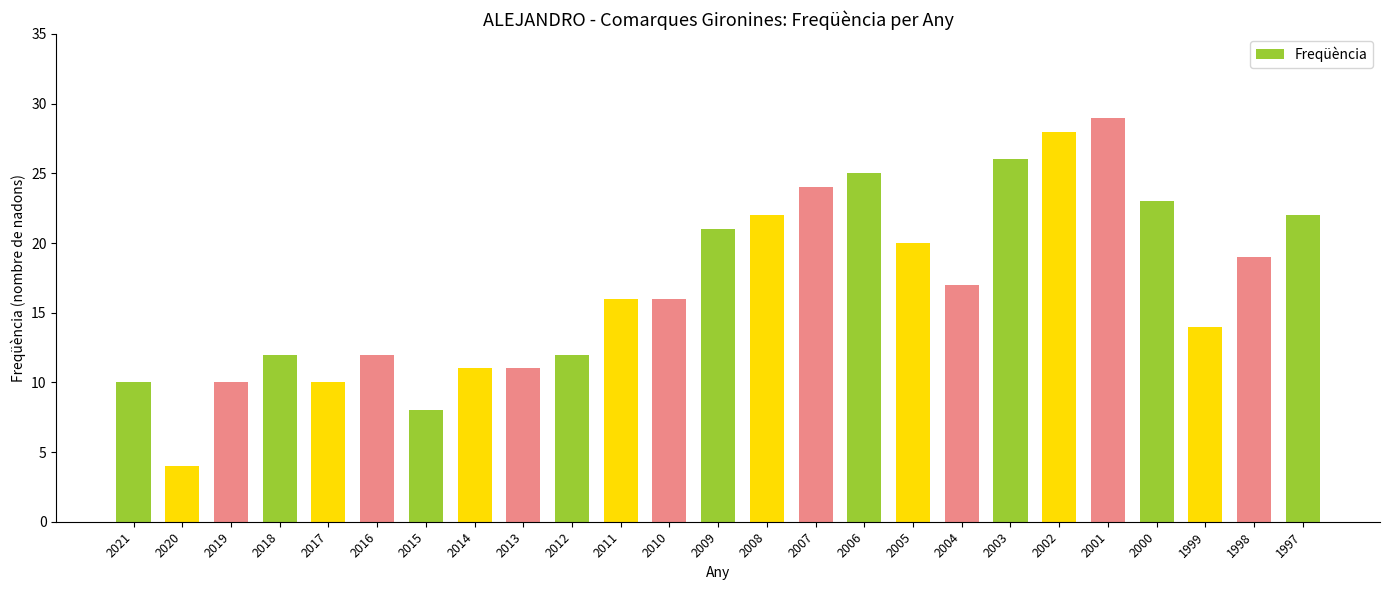

Read the value at 2013.

11